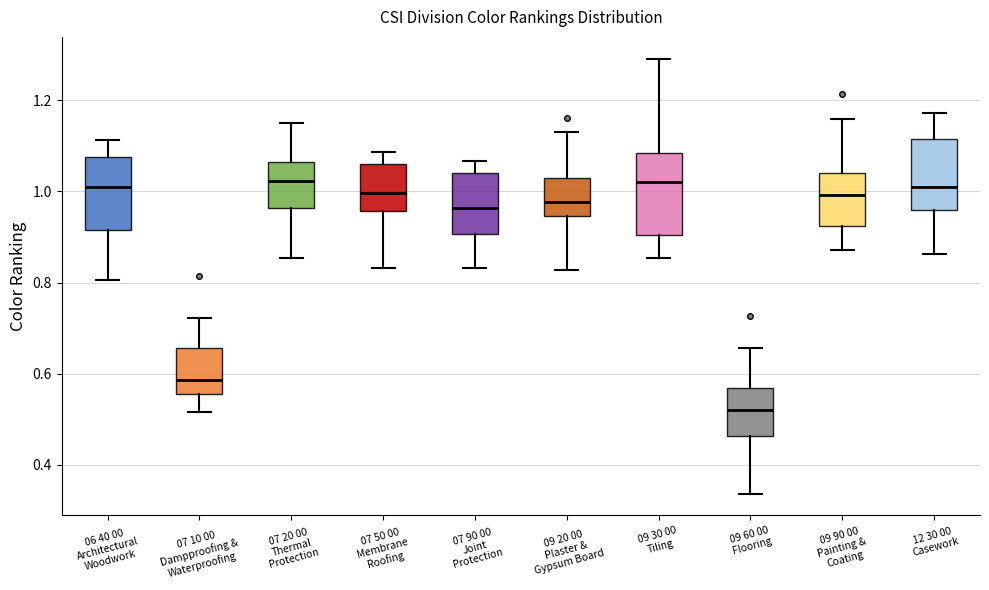

Where does the lower whisker of the box for 07 90 00 Joint Protection end on the y-axis? The values are not printed on the chart, so give them approximately, as read against the axis.

0.84